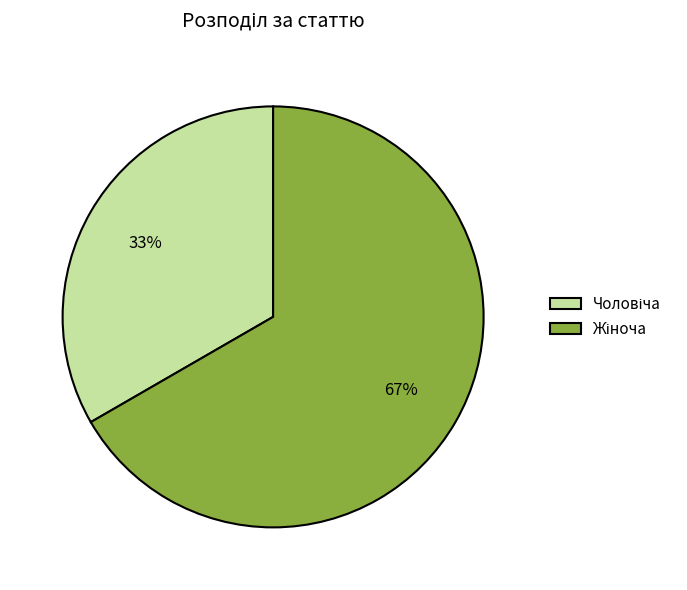

To the nearest percent, what is the average slice percentage?

50%